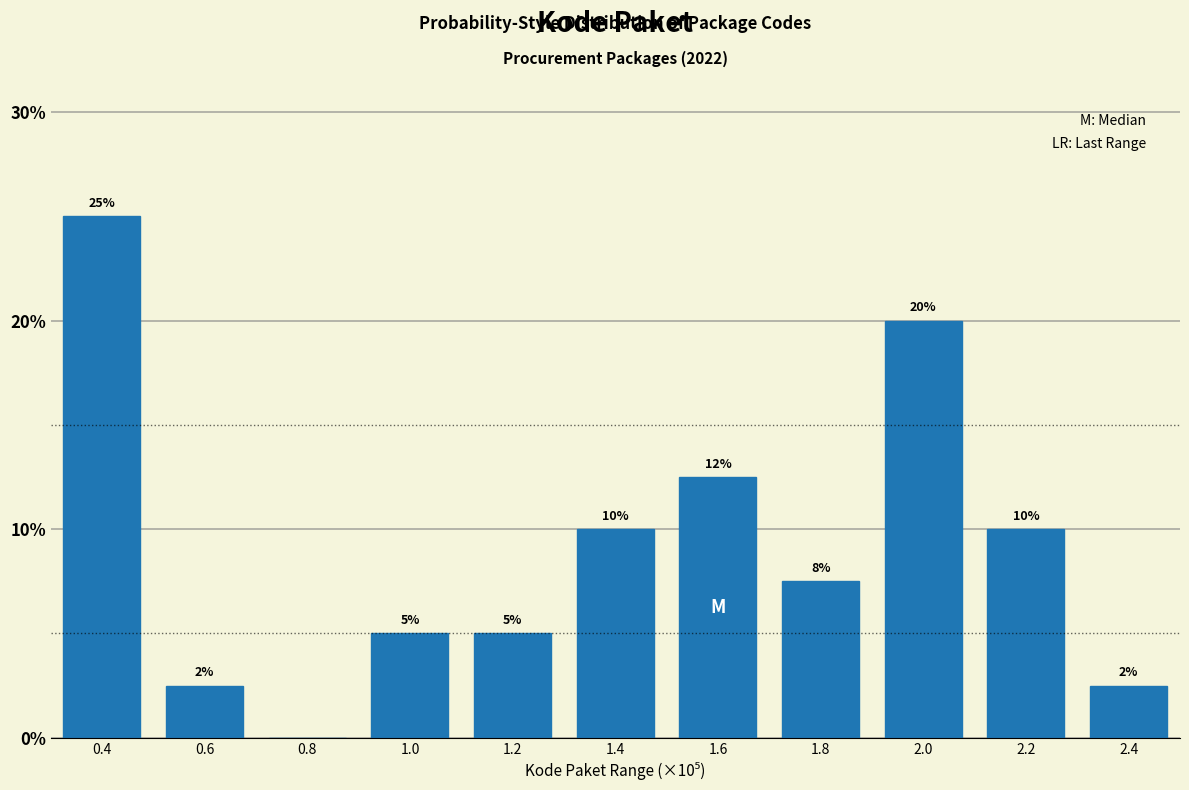

What is the greatest value displayed?

25.0